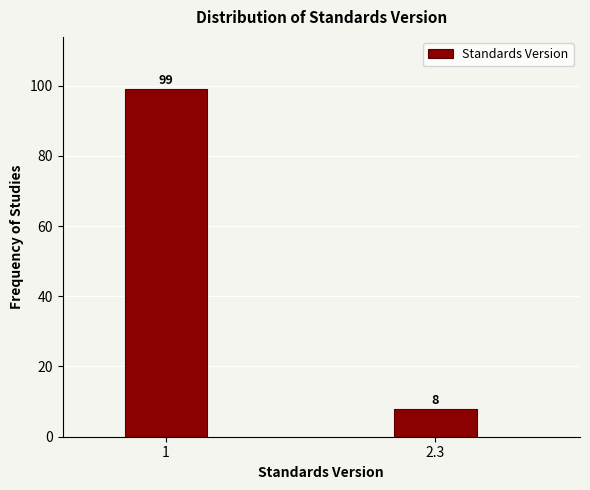

Reading left to right, transcribe all the data shown in this chart.

1=99	2.3=8